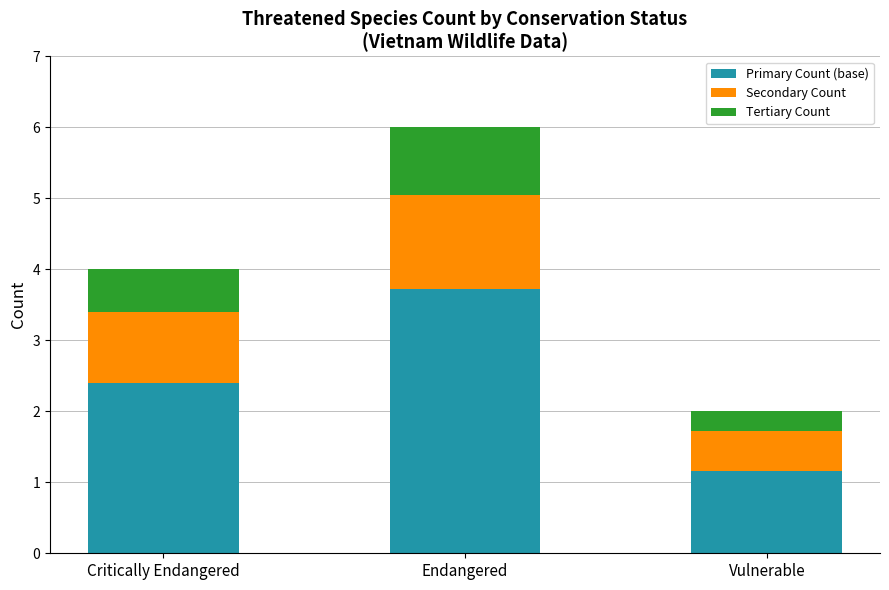

The value of Primary Count (base) at Vulnerable is 1.7. True or false?

False